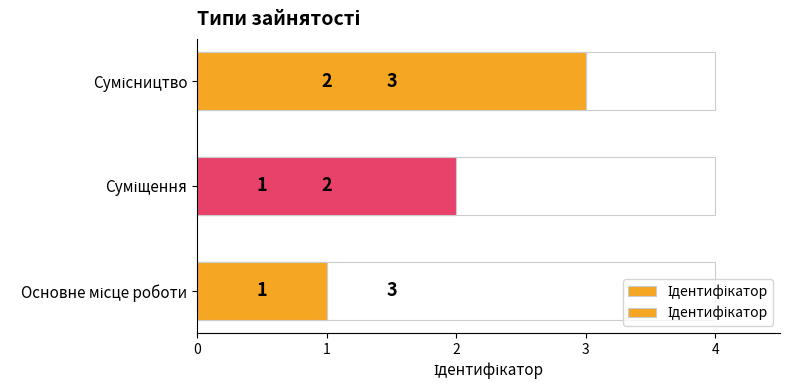

What is the sum of the values at Основне місце роботи and Суміщення?

3